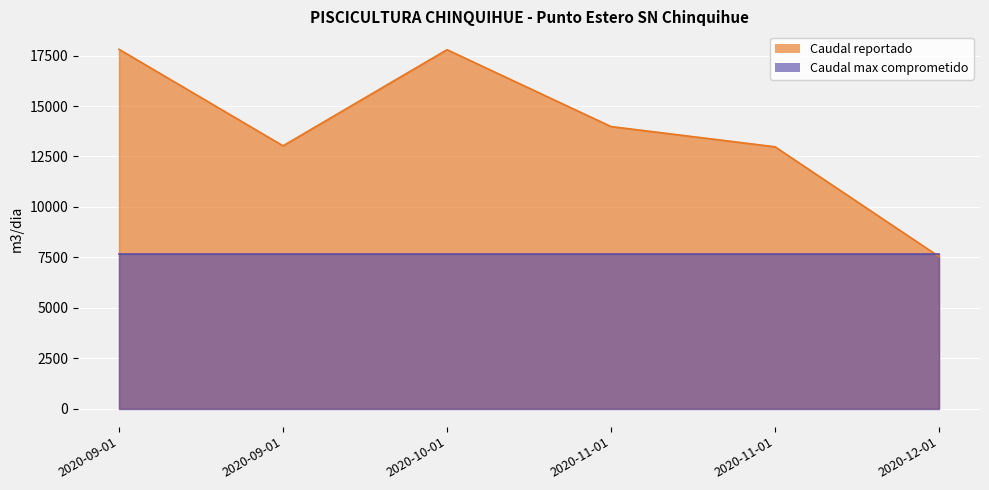

Reading right to left, list all the values displayed in this chart.

7541.0	12981.0	13984.0	17793.6	13029.0	17812.8